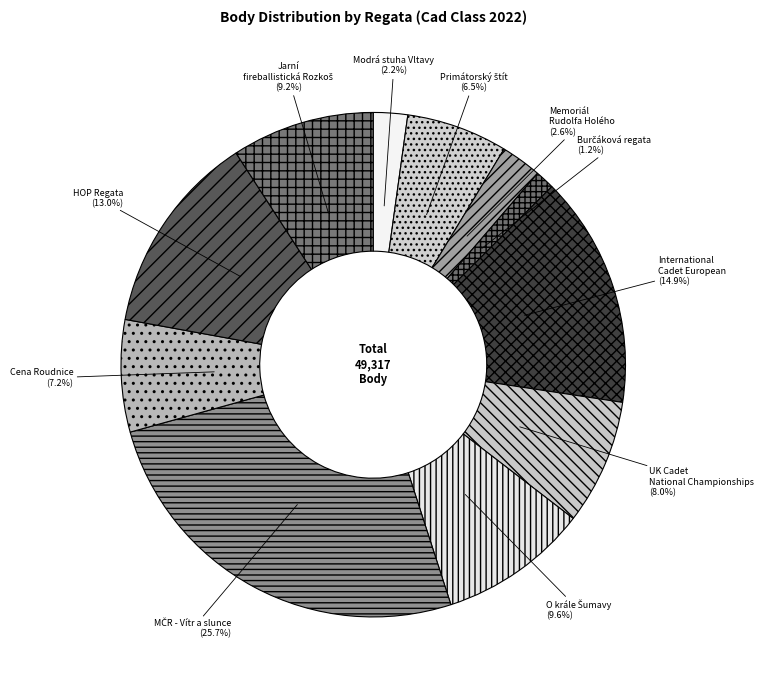

What percentage is NOT represented by Memoriál Rudolfa Holého?

97.4%